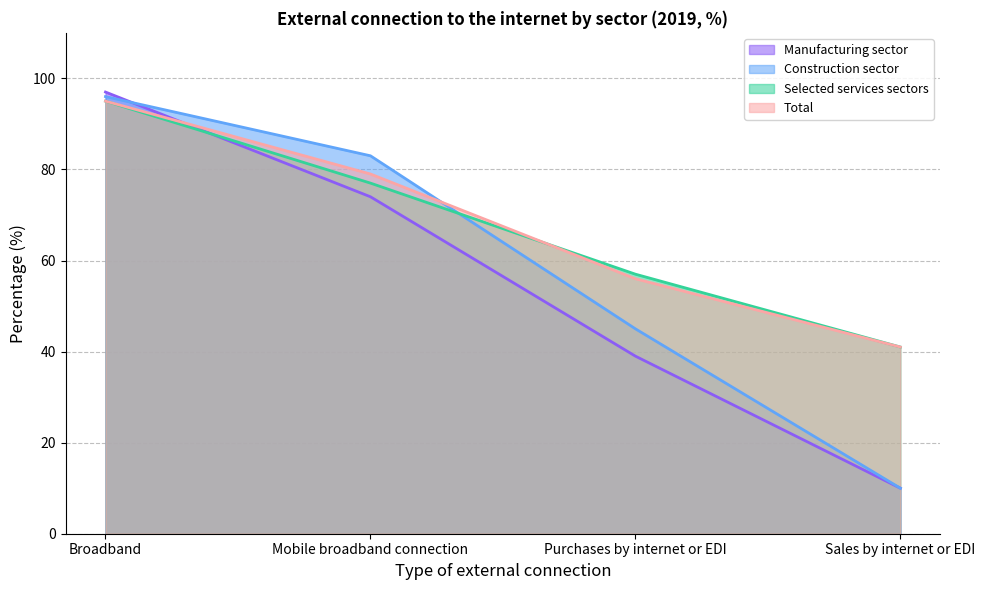

Which label corresponds to the smallest value in the chart?

Sales by internet or EDI